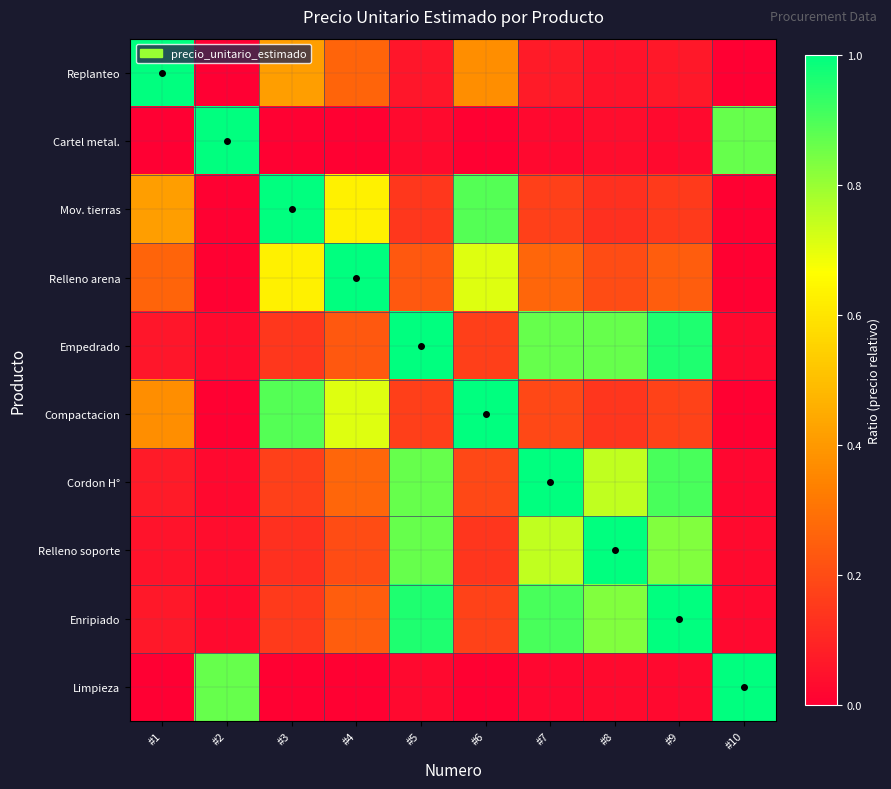

Reading left to right, extract all data points from this chart.

Replanteo: #1=1.0	#2=0.0	#3=0.4	#4=0.3	#5=0.1	#6=0.4	#7=0.1	#8=0.1	#9=0.1	#10=0.0
Cartel metal.: #1=0.0	#2=1.0	#3=0.0	#4=0.0	#5=0.0	#6=0.0	#7=0.0	#8=0.0	#9=0.0	#10=0.9
Mov. tierras: #1=0.4	#2=0.0	#3=1.0	#4=0.6	#5=0.1	#6=0.9	#7=0.2	#8=0.1	#9=0.2	#10=0.0
Relleno arena: #1=0.3	#2=0.0	#3=0.6	#4=1.0	#5=0.2	#6=0.7	#7=0.3	#8=0.2	#9=0.2	#10=0.0
Empedrado: #1=0.1	#2=0.0	#3=0.1	#4=0.2	#5=1.0	#6=0.2	#7=0.9	#8=0.9	#9=1.0	#10=0.0
Compactacion: #1=0.4	#2=0.0	#3=0.9	#4=0.7	#5=0.2	#6=1.0	#7=0.2	#8=0.1	#9=0.2	#10=0.0
Cordon H°: #1=0.1	#2=0.0	#3=0.2	#4=0.3	#5=0.9	#6=0.2	#7=1.0	#8=0.7	#9=0.9	#10=0.0
Relleno soporte: #1=0.1	#2=0.0	#3=0.1	#4=0.2	#5=0.9	#6=0.1	#7=0.7	#8=1.0	#9=0.8	#10=0.0
Enripiado: #1=0.1	#2=0.0	#3=0.2	#4=0.2	#5=1.0	#6=0.2	#7=0.9	#8=0.8	#9=1.0	#10=0.0
Limpieza: #1=0.0	#2=0.9	#3=0.0	#4=0.0	#5=0.0	#6=0.0	#7=0.0	#8=0.0	#9=0.0	#10=1.0